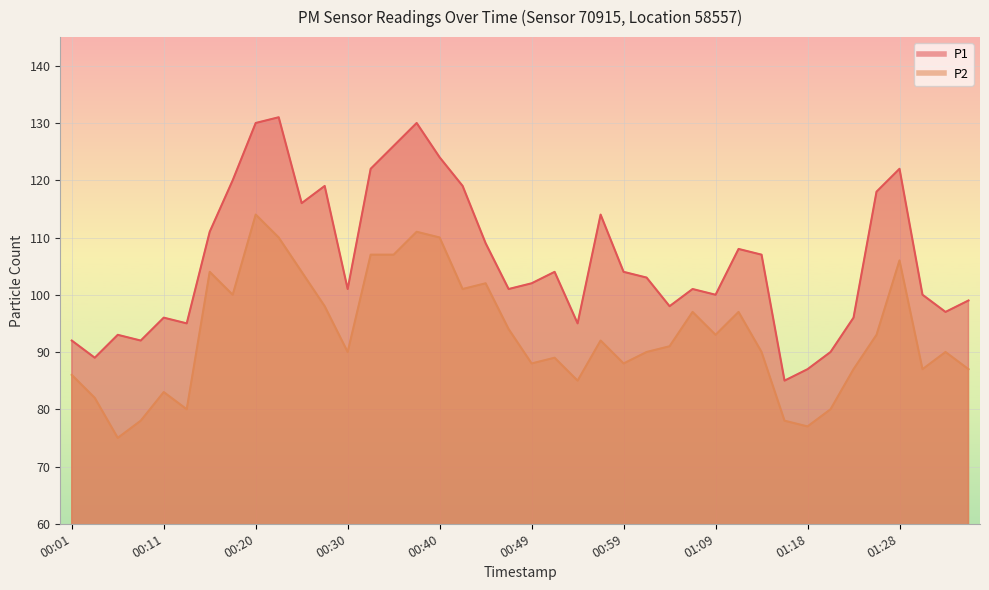

What is the difference between the maximum and minimum values in the P2 series?

39